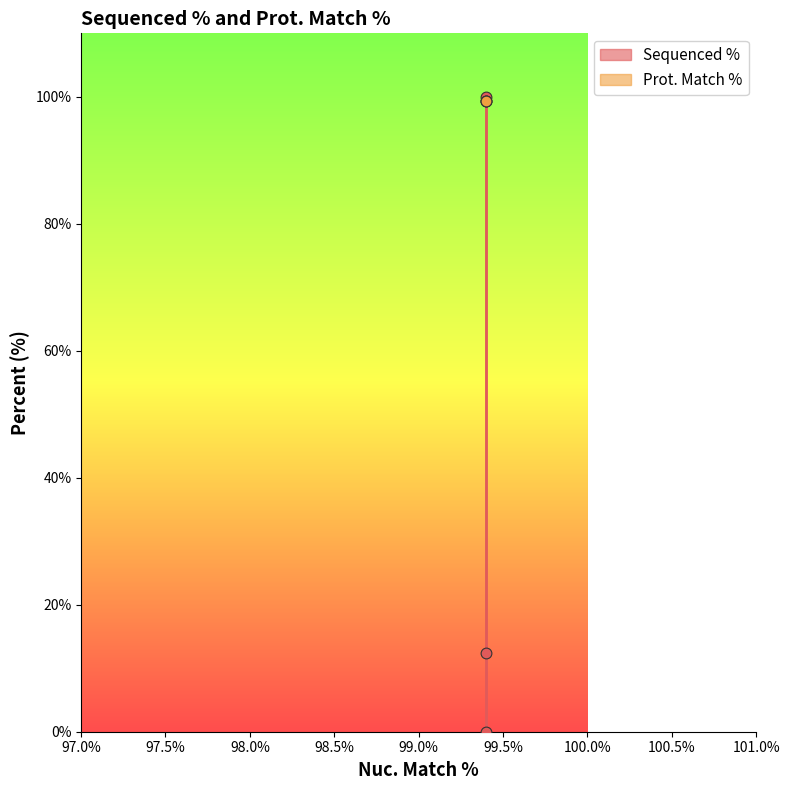

Which series reaches the maximum Y coordinate?

Sequenced %